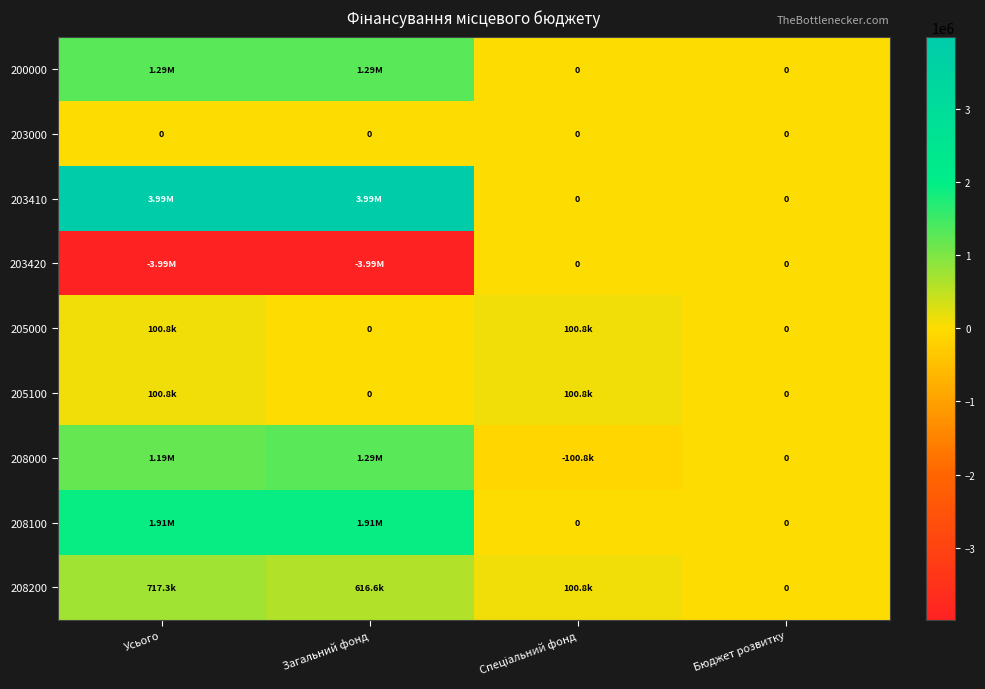

Read the 205100 value at Спеціальний фонд.

100766.1